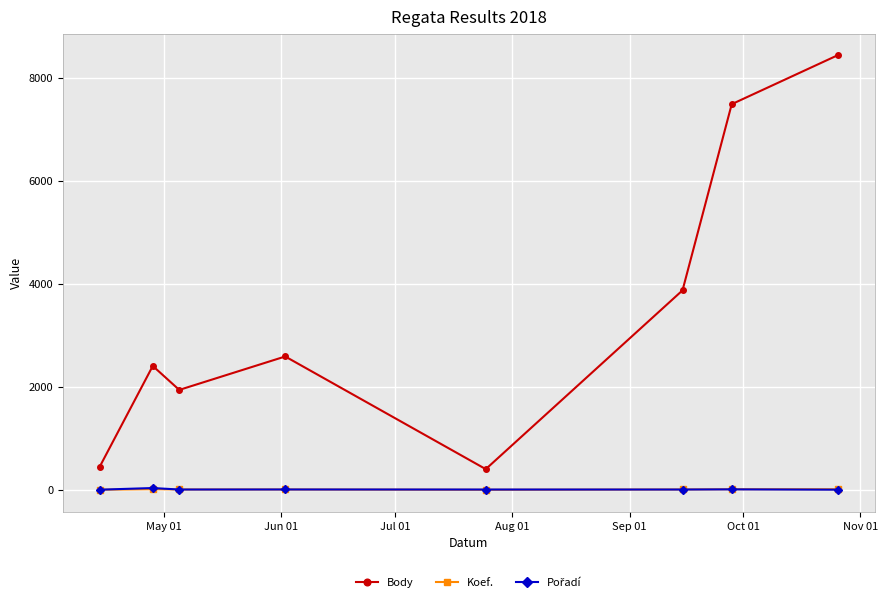

What is the maximum value for Body?

8437